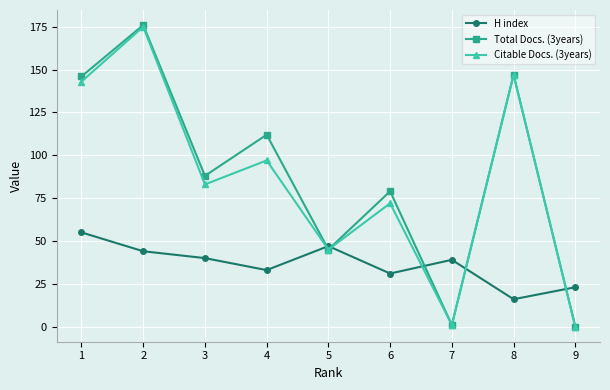

What are all the series names shown in the legend?

H index, Total Docs. (3years), Citable Docs. (3years)